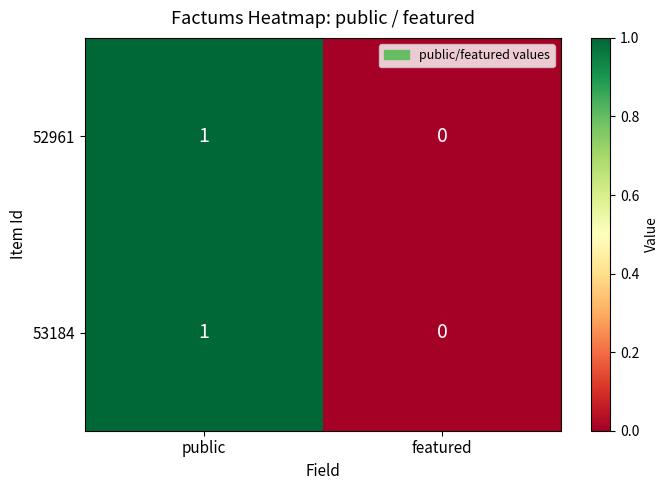

How many categories are shown in the chart?

2